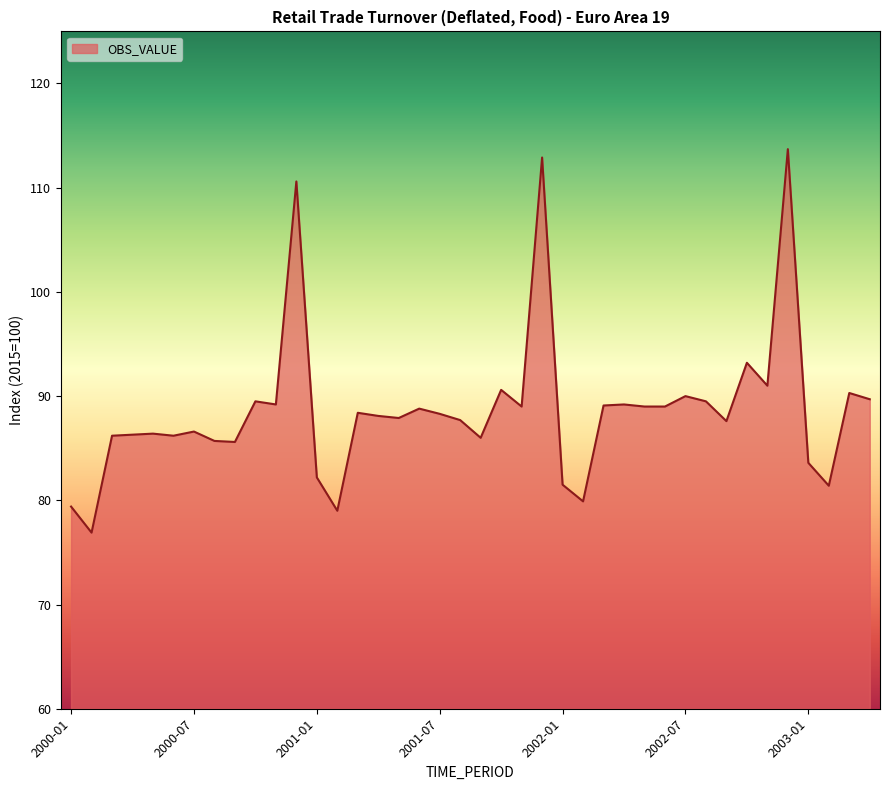

What is the greatest value displayed?

113.7